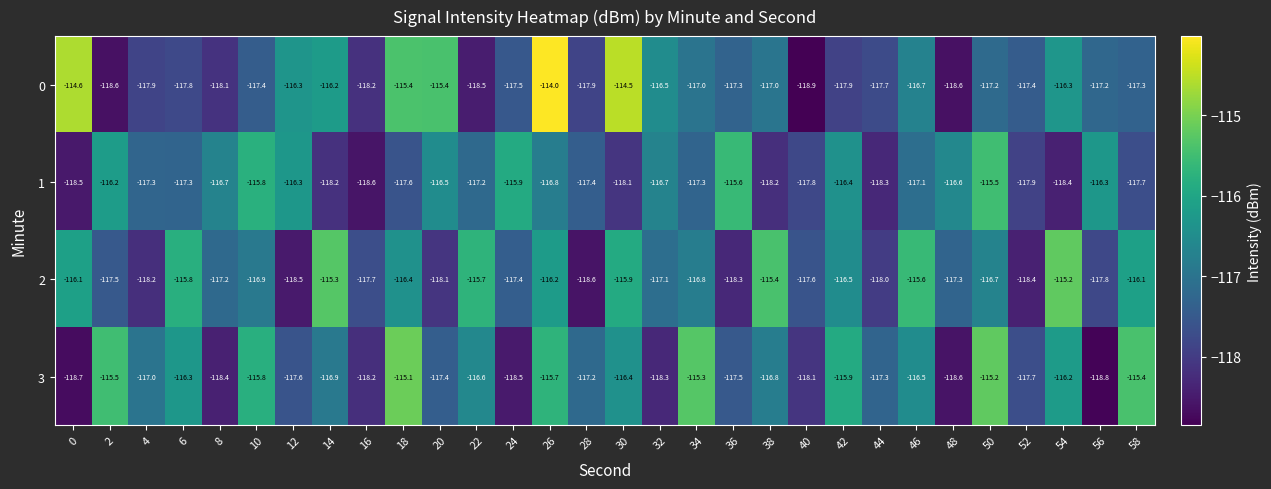

Is it true that 1 equals -117.9 at 52?

True